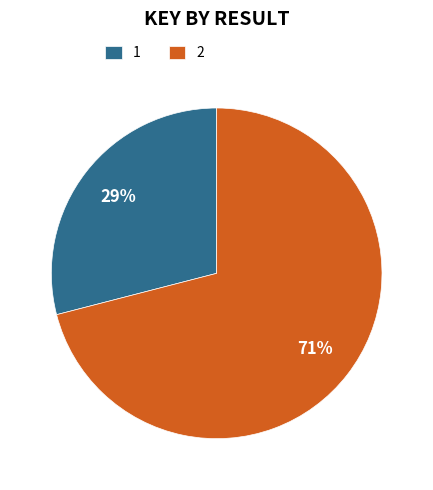

Rank the categories by value from highest to lowest.

2, 1